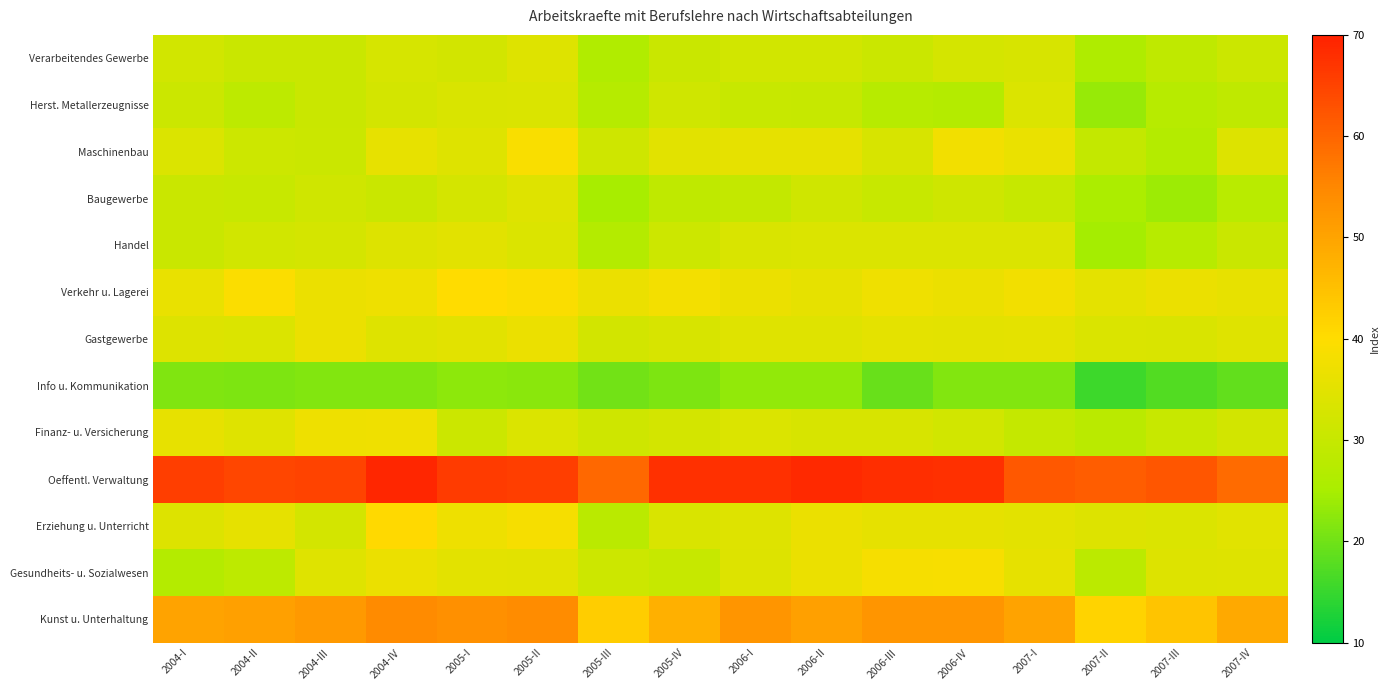

At how many categories does at least one series exceed 21?

16